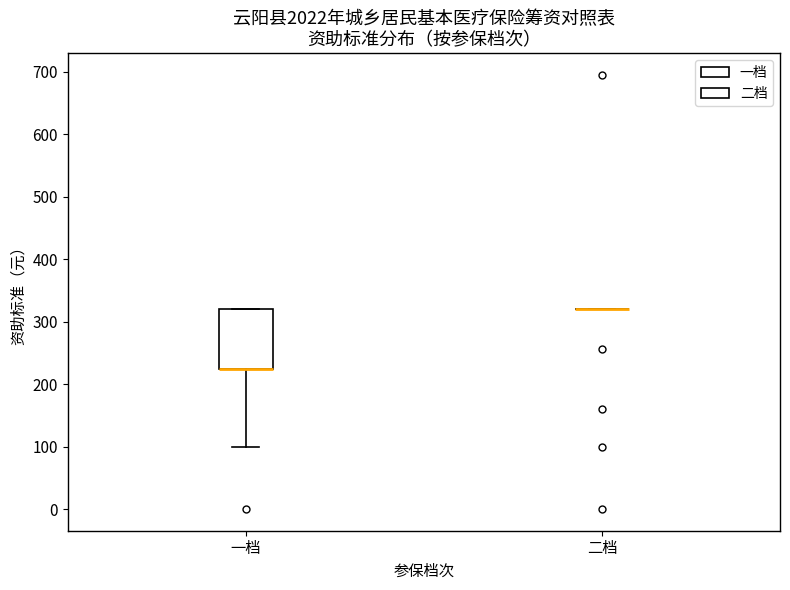

Comparing the boxes themselves (not the whiskers), which one is the tallest?

一档